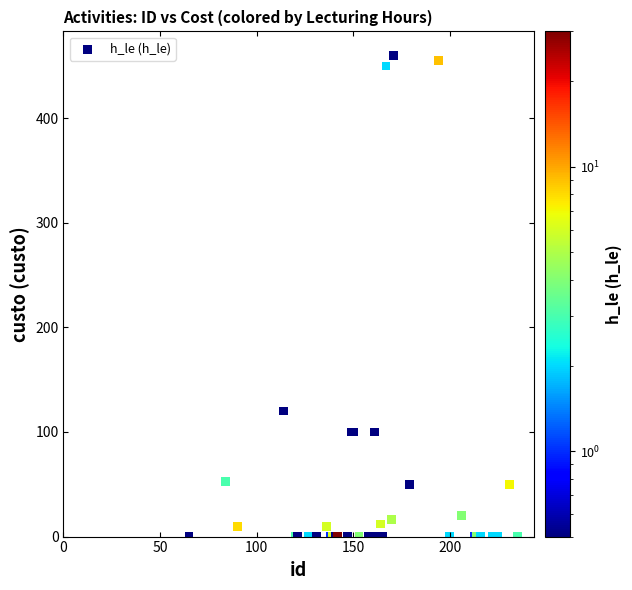

What Y value in the scatter plot is closest to 230?

120